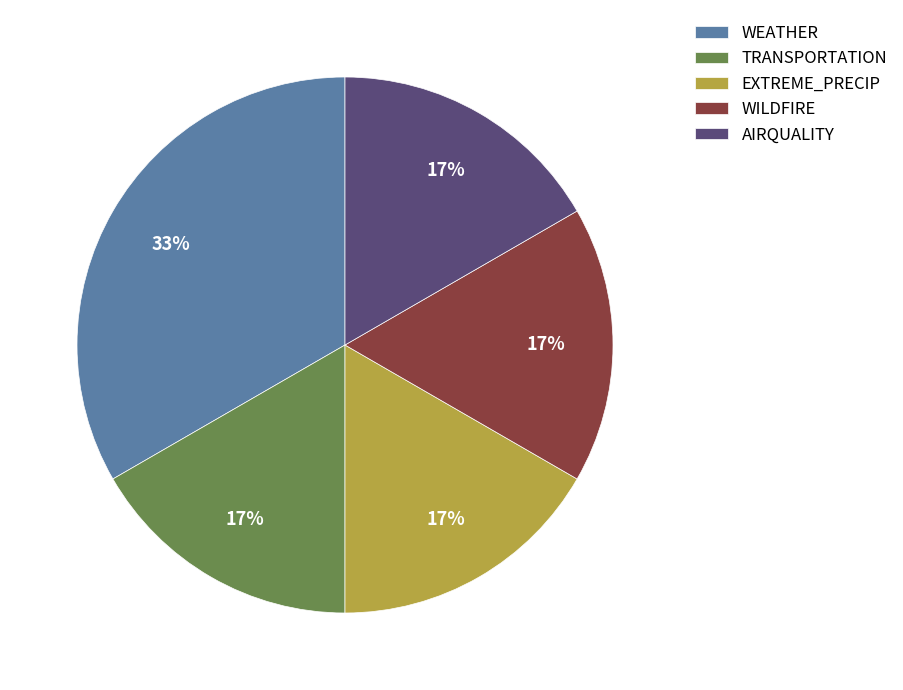

Approximately how many times larger is the value at WILDFIRE compared to TRANSPORTATION?

1.0